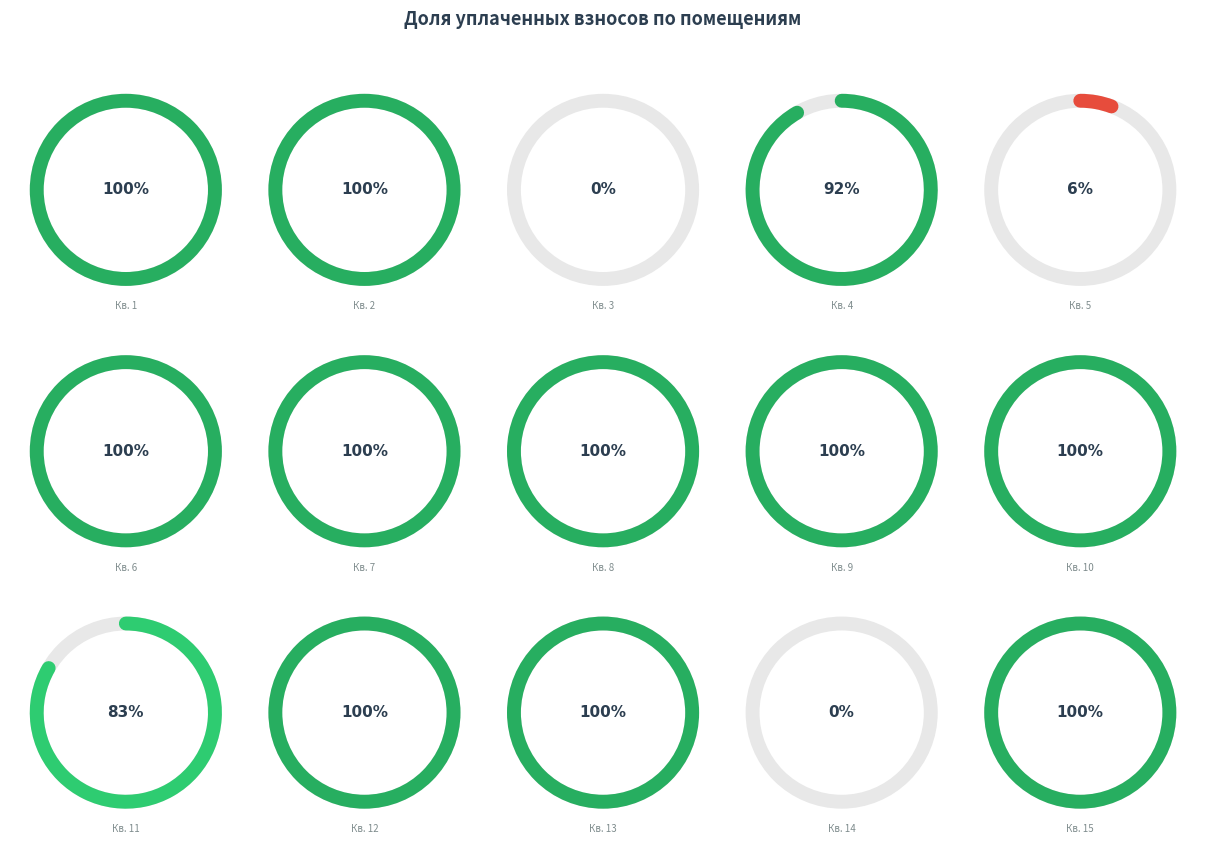

To the nearest percent, what portion does 2 represent?

8%